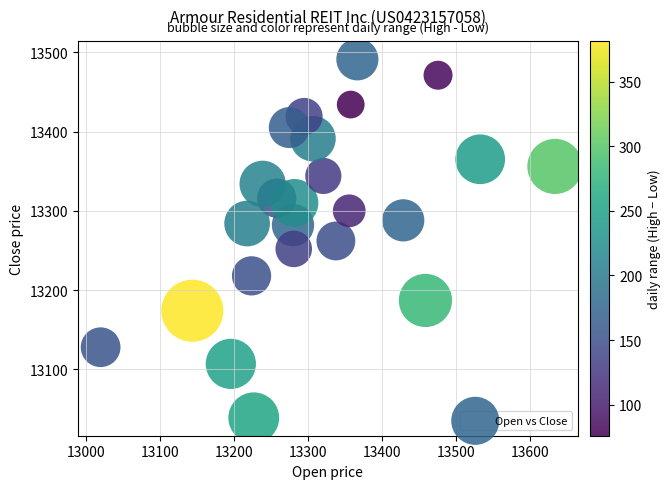

What is the range of Y values (max minus min)?

452